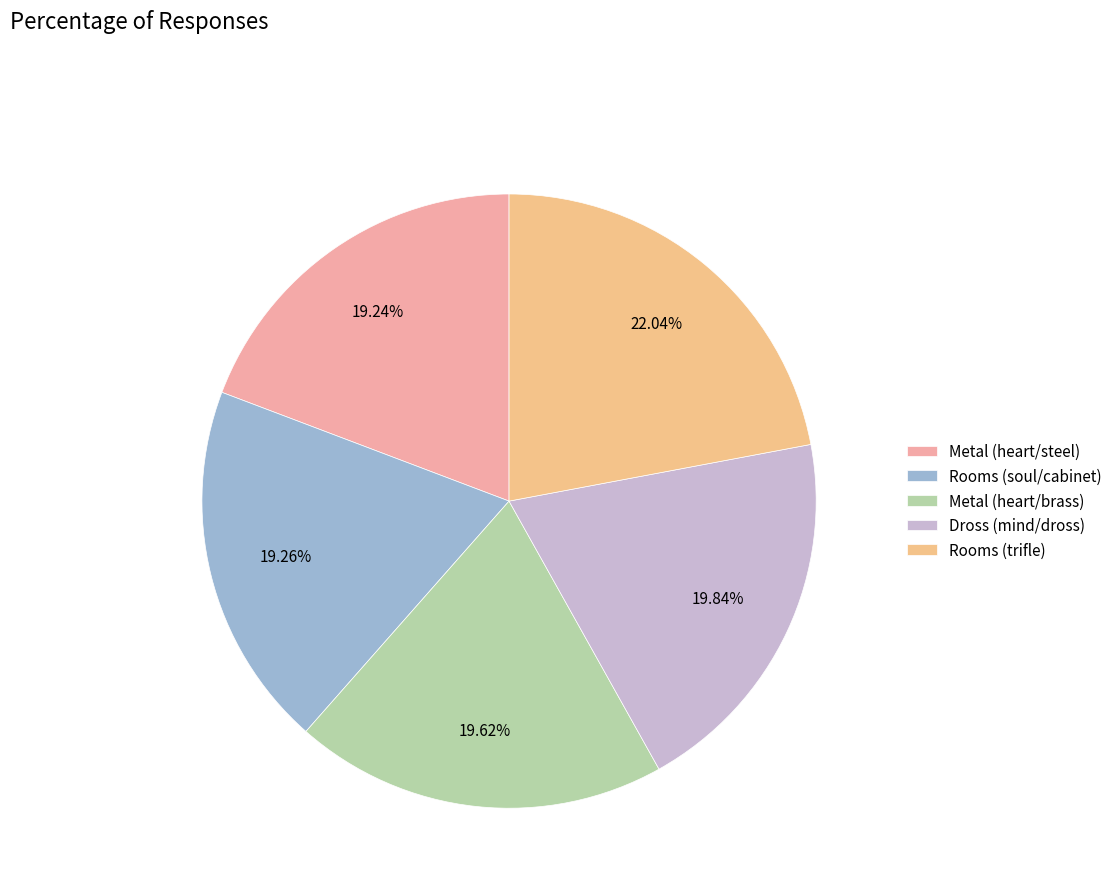

The Rooms (soul/cabinet) slice represents 19% of the pie. True or false?

True